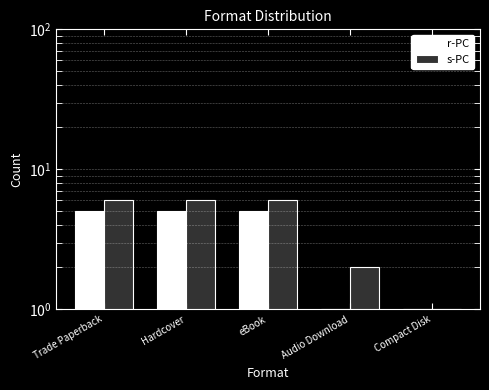

Is the value of s-PC at eBook greater than the value of r-PC at eBook?

Yes